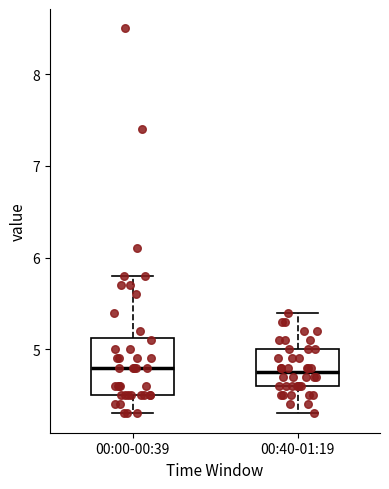

Reading left to right, transcribe this box plot: for each box, give where its median line is, the range the box spans, and where its two whiskers end, as read against the y-axis. The values are not printed on the chart, so give them approximately, as read against the axis.

00:00-00:39: median 4.8, box 4.5 to 5.1, whiskers 4.3 to 5.8
00:40-01:19: median 4.8, box 4.6 to 5.0, whiskers 4.3 to 5.4